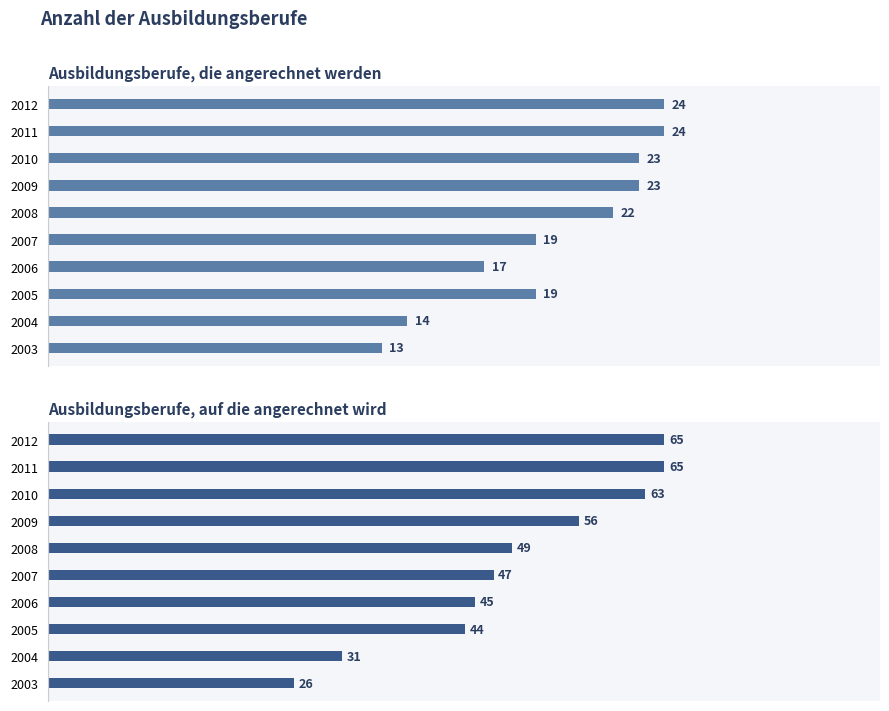

Which series has the largest range (max minus min)?

Ausbildungsberufe, auf die angerechnet wird